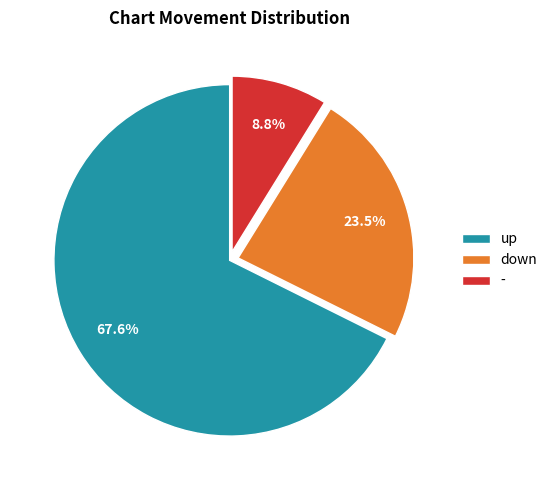

Which slice is the largest?

up